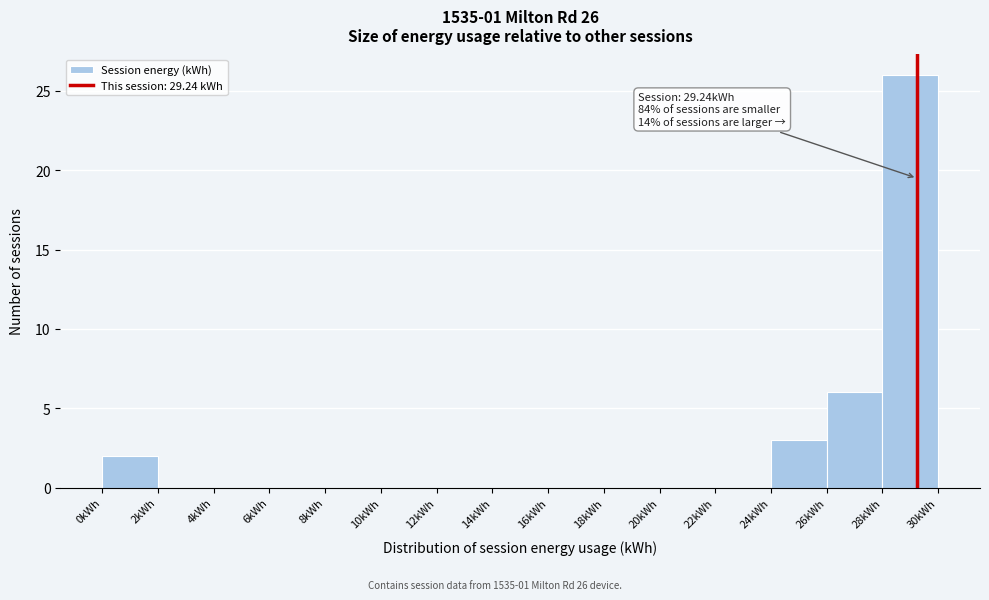

Which range on the x-axis has the tallest bar?

28 to 30